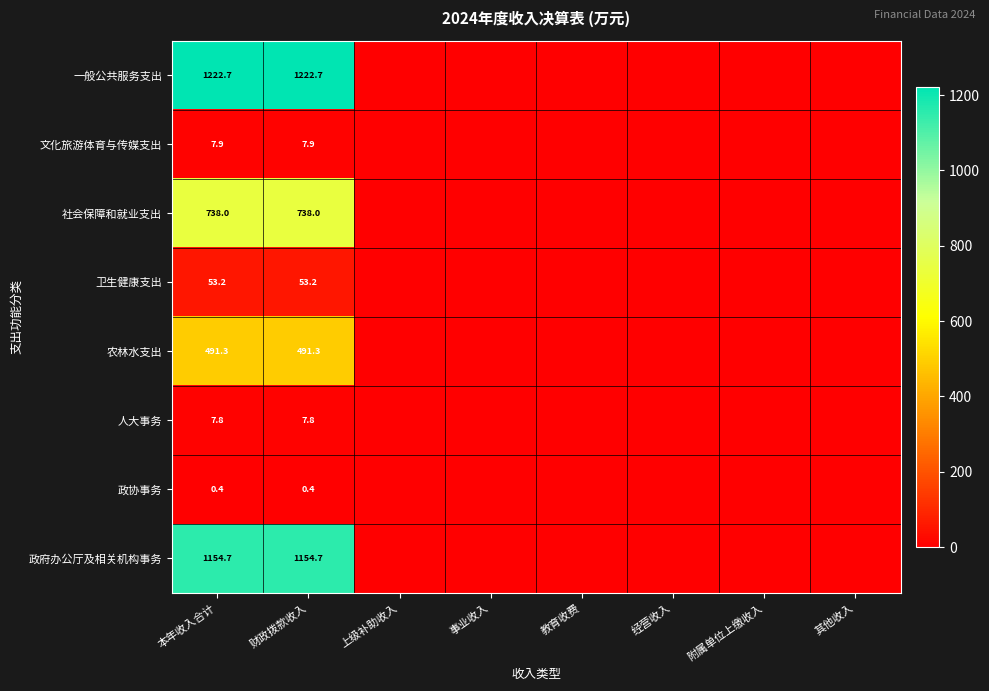

At 本年收入合计, list the series in order from smallest to largest.

政协事务, 人大事务, 文化旅游体育与传媒支出, 卫生健康支出, 农林水支出, 社会保障和就业支出, 政府办公厅及相关机构事务, 一般公共服务支出